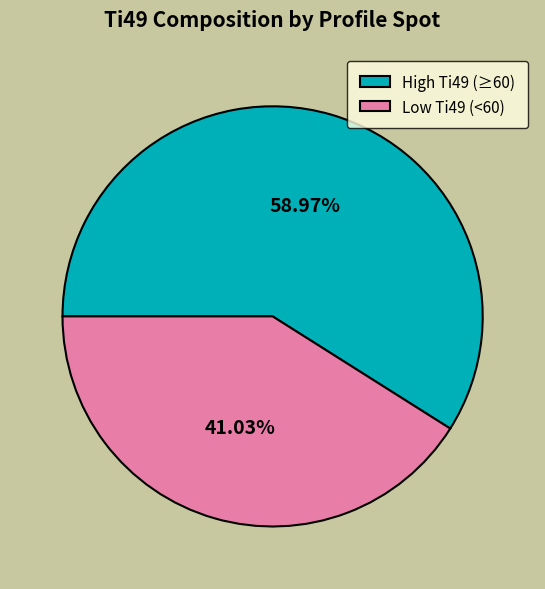

Which has a higher value, High Ti49 (≥60) or Low Ti49 (<60)?

High Ti49 (≥60)